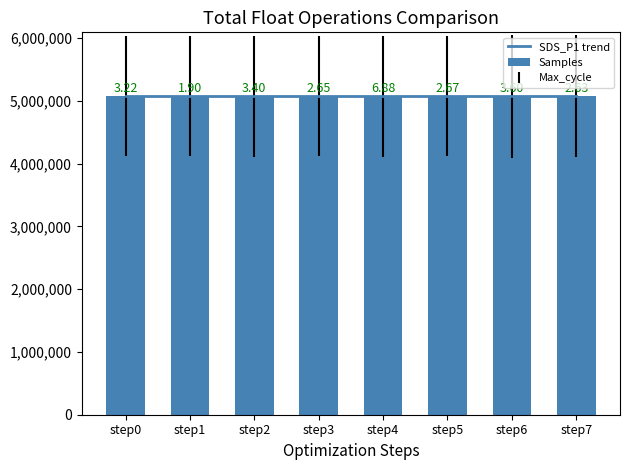

Which series changed the most between step4 and step7?

Samples